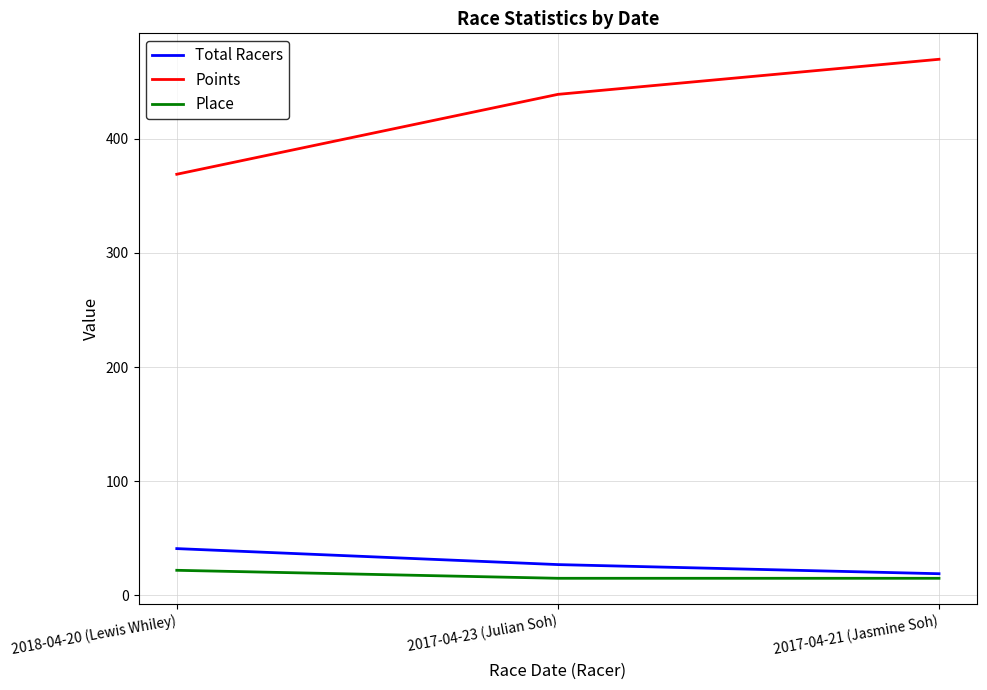

What are all the series names shown in the legend?

Total Racers, Points, Place